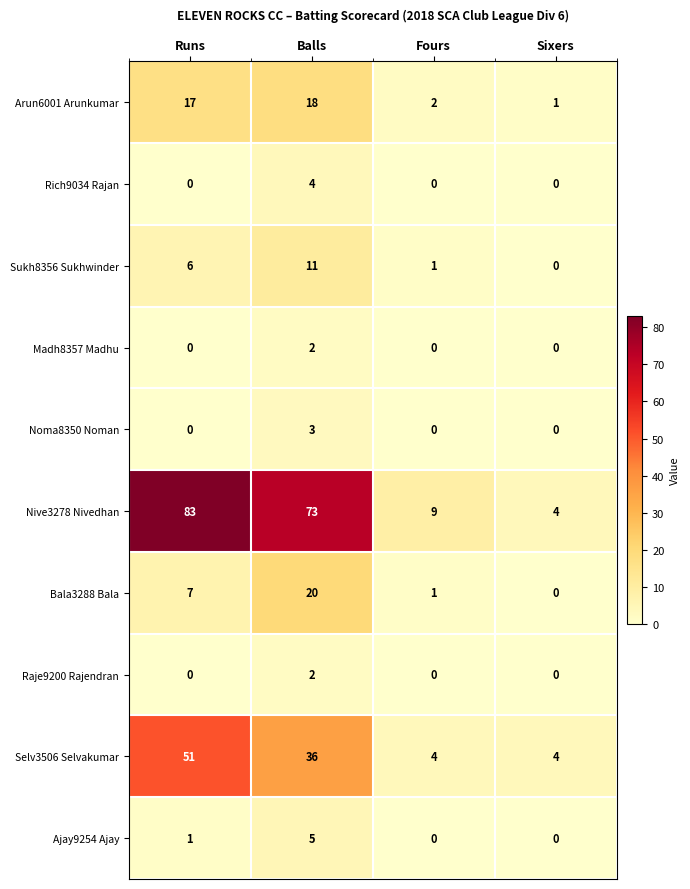

How many series are shown in this chart?

10